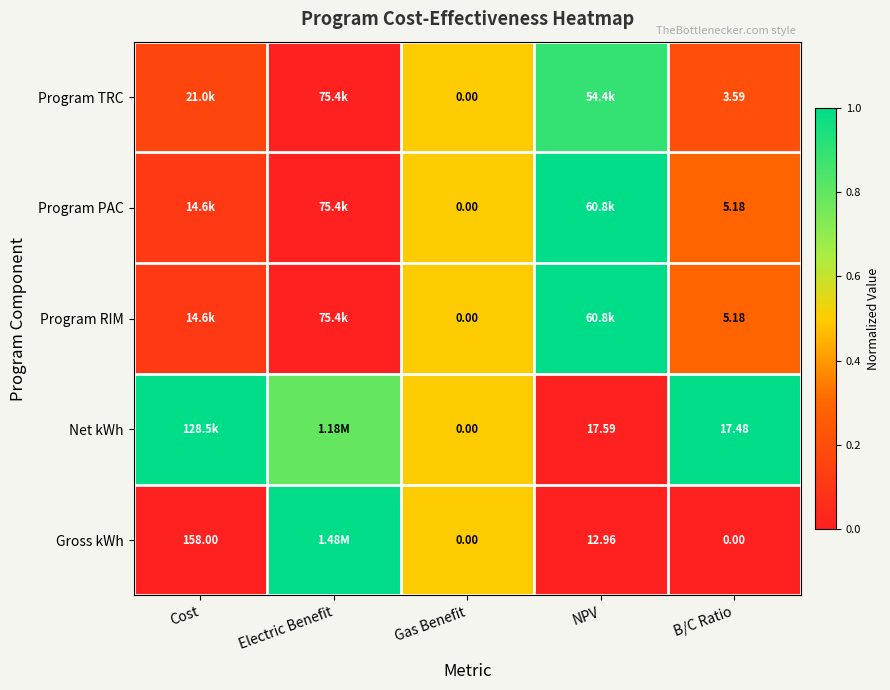

Which series changed the most between Gas Benefit and B/C Ratio?

Net kWh